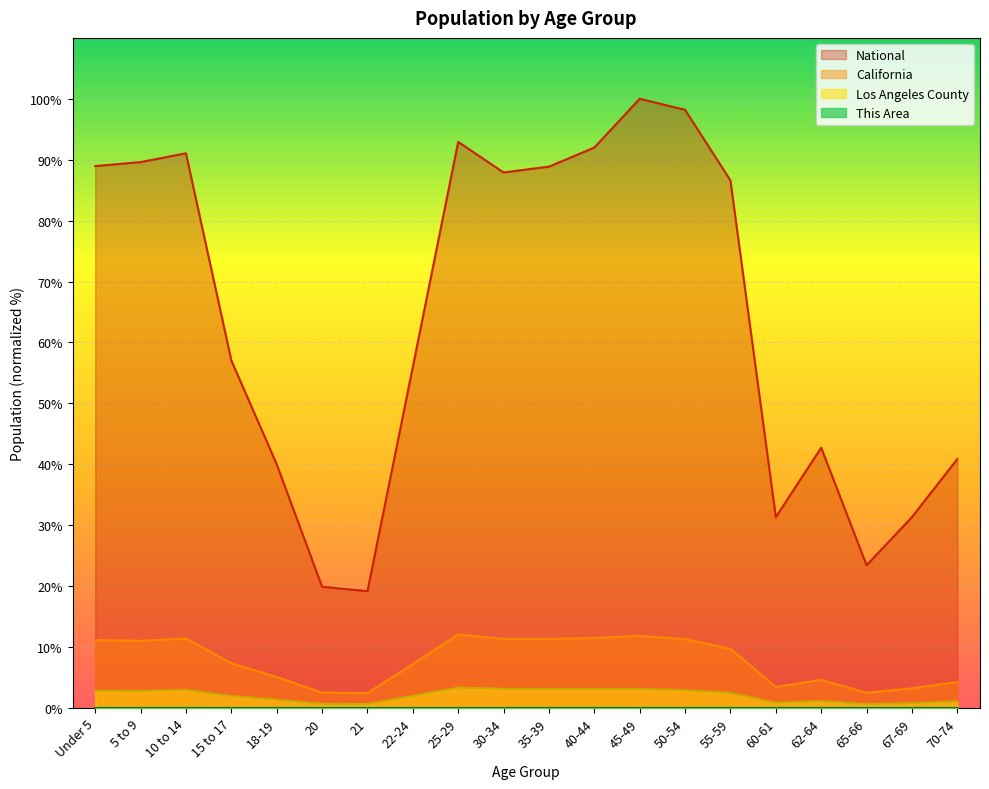

Reading right to left, what are all the values shown in this chart?

Los Angeles County: 1.1	0.8	0.6	1.1	0.9	2.5	2.9	3.1	3.1	3.2	3.2	3.3	2.0	0.7	0.7	1.4	2.0	3.0	2.8	2.8
California: 4.3	3.2	2.5	4.6	3.5	9.7	11.3	11.8	11.5	11.3	11.3	12.1	7.2	2.4	2.5	5.1	7.3	11.4	11.0	11.1
National: 40.9	31.3	23.4	42.7	31.3	86.6	98.2	100.0	92.0	88.9	87.9	92.9	56.0	19.2	19.9	40.0	57.0	91.1	89.6	89.0
This Area: 0.0	0.0	0.0	0.0	0.0	0.0	0.0	0.0	0.0	0.0	0.0	0.0	0.0	0.0	0.0	0.0	0.0	0.0	0.0	0.0